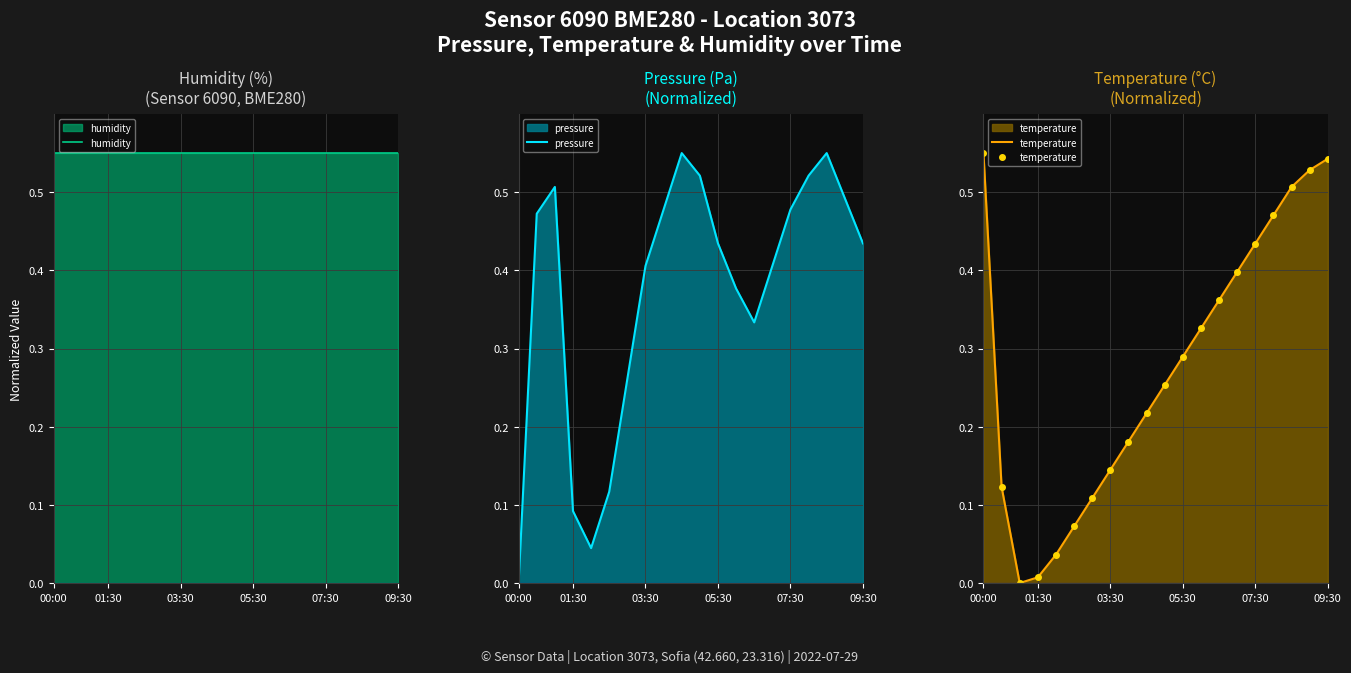

What is the total value across all series at 03:30?

1.1